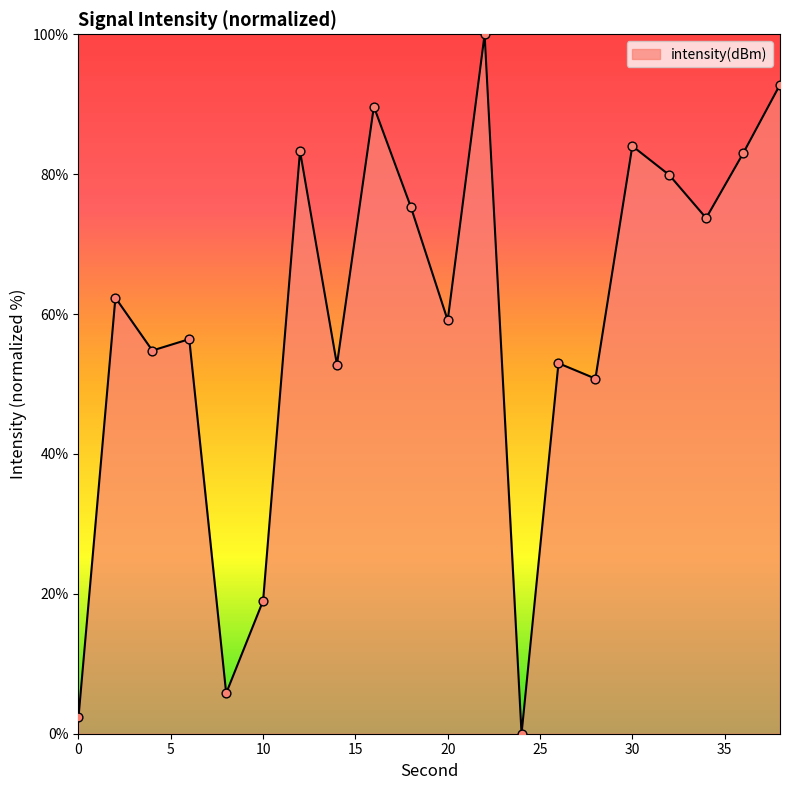

What is the greatest value displayed?

100.0